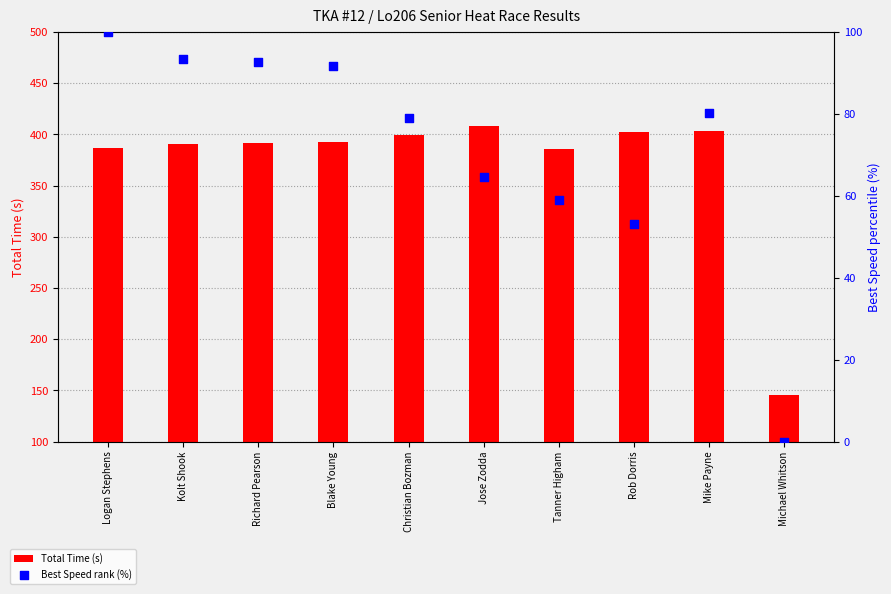

Which series has the widest spread of Y values?

Total Time (s)